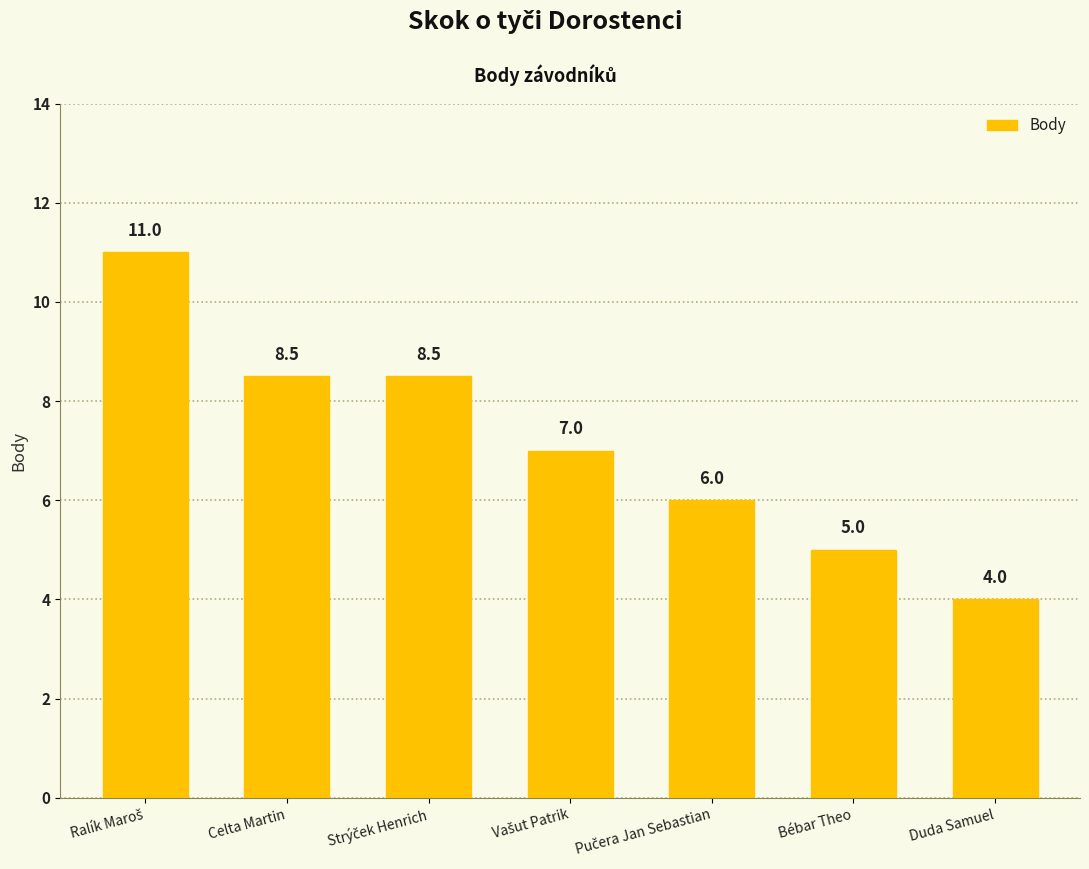

Reading left to right, transcribe all the data shown in this chart.

11.0	8.5	8.5	7.0	6.0	5.0	4.0